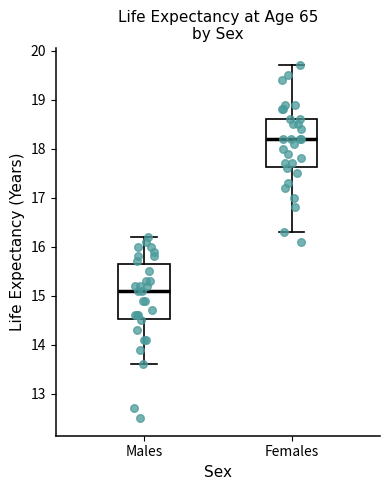

Which box's median line is the highest?

Females